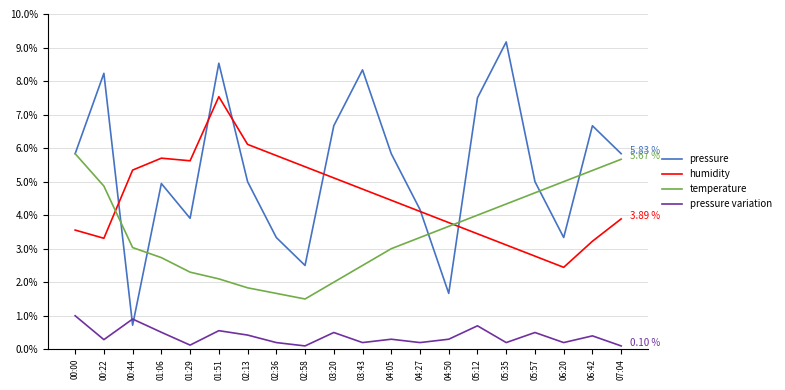

What is the total value across all series at 07:04?

15.5